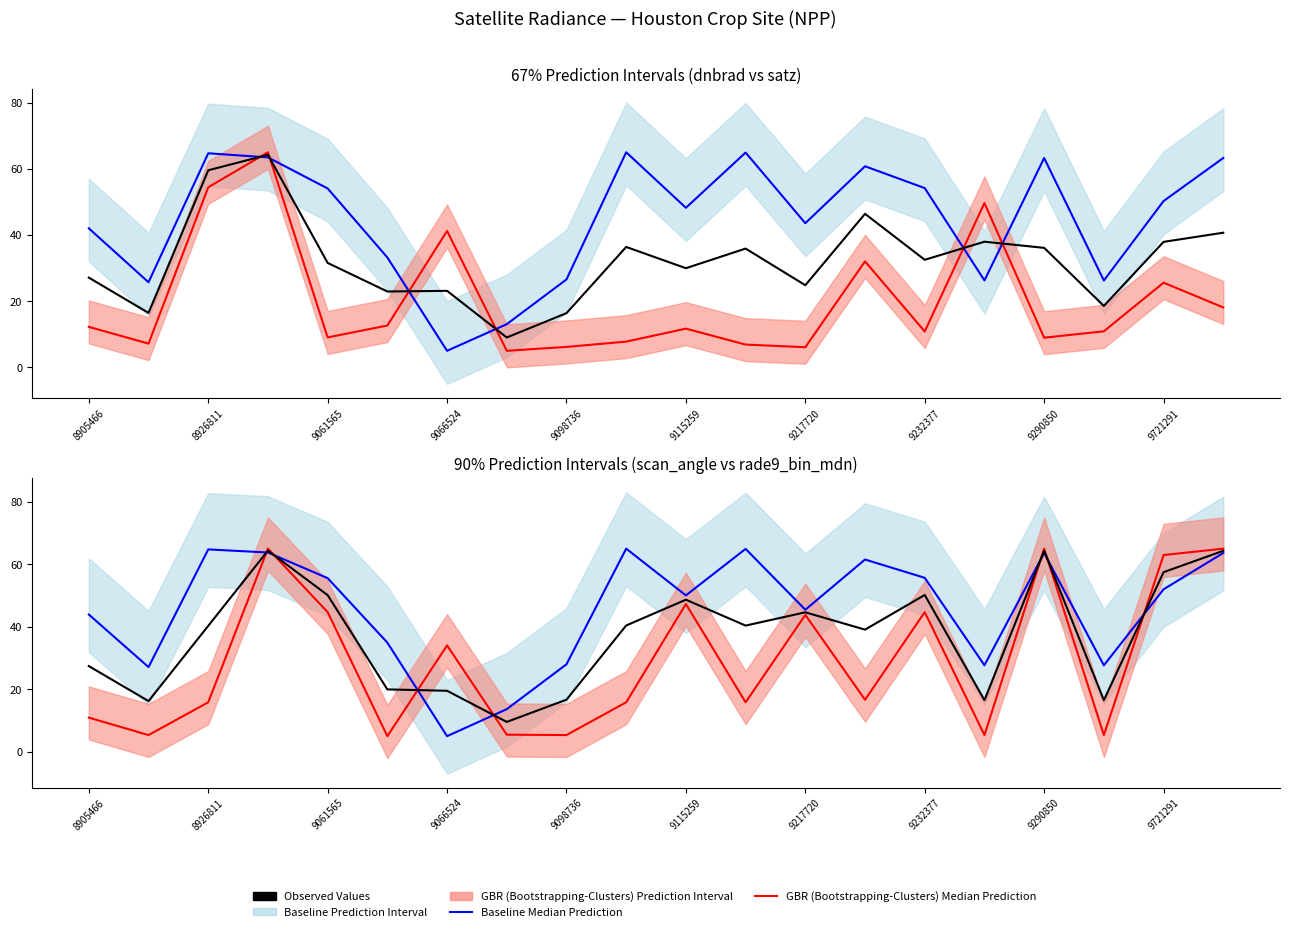

What is the minimum value for GBR (Bootstrapping-Clusters) Median Prediction?

5.0